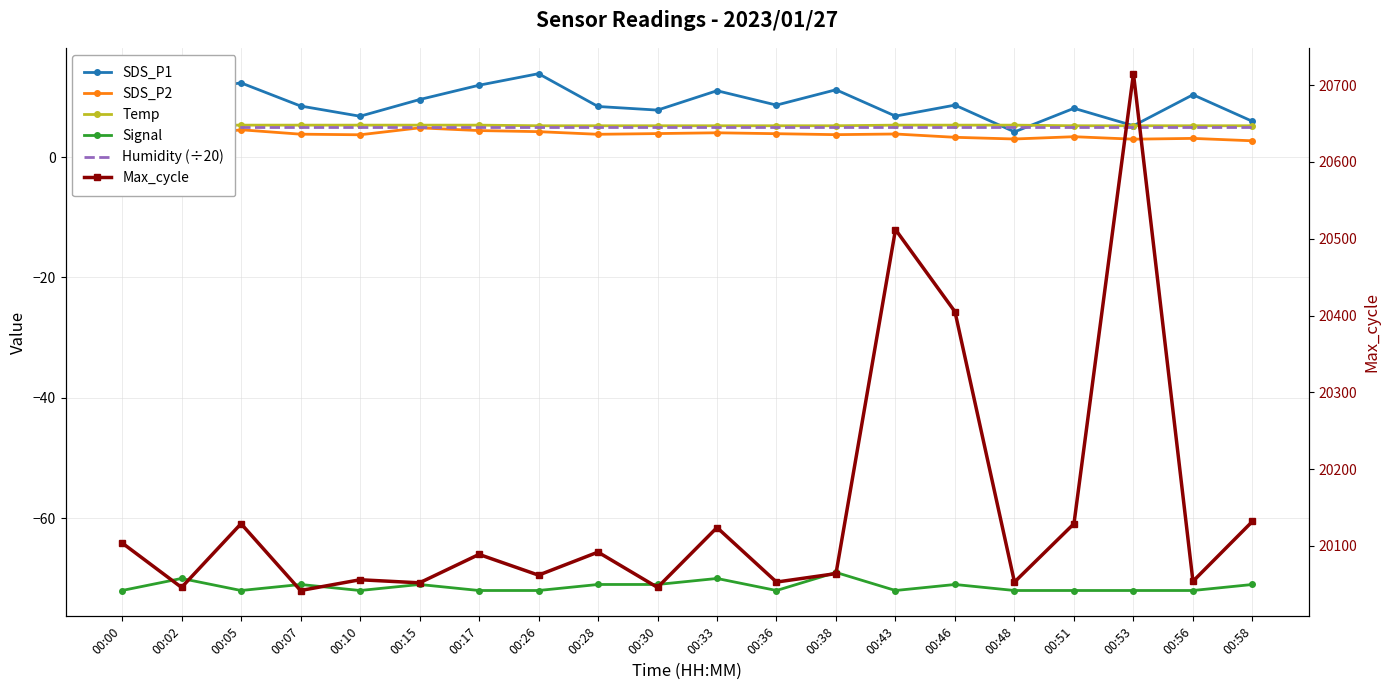

At which category is the sum across all series the highest?

00:53